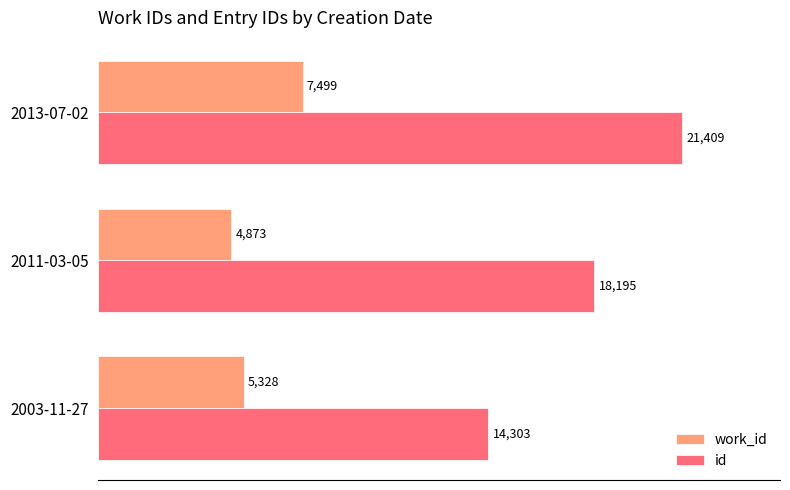

Between 2003-11-27 and 2013-07-02, which series saw the biggest shift?

id